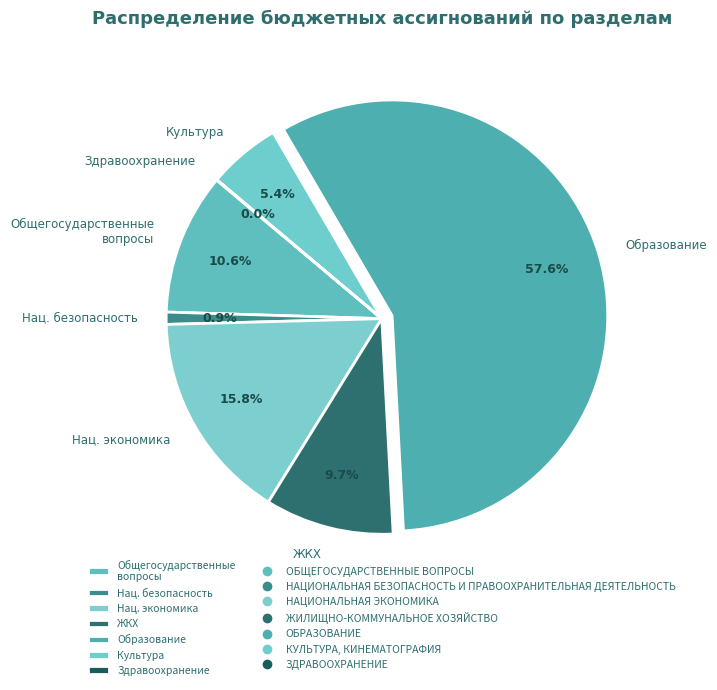

What is the majority slice?

Образование